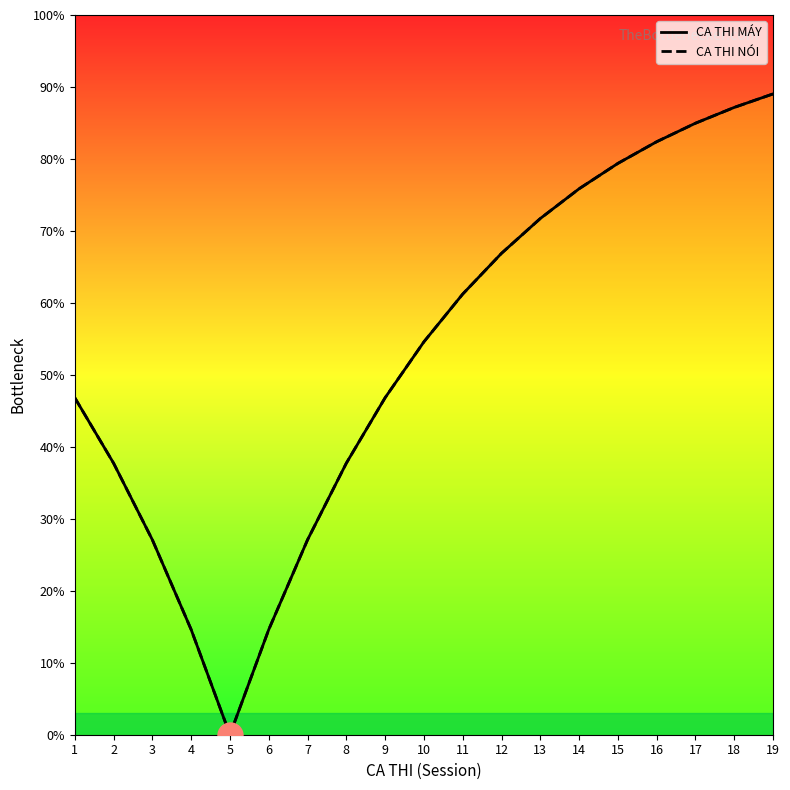

True or false: CA THI MÁY and CA THI NÓI cross at least once.

False